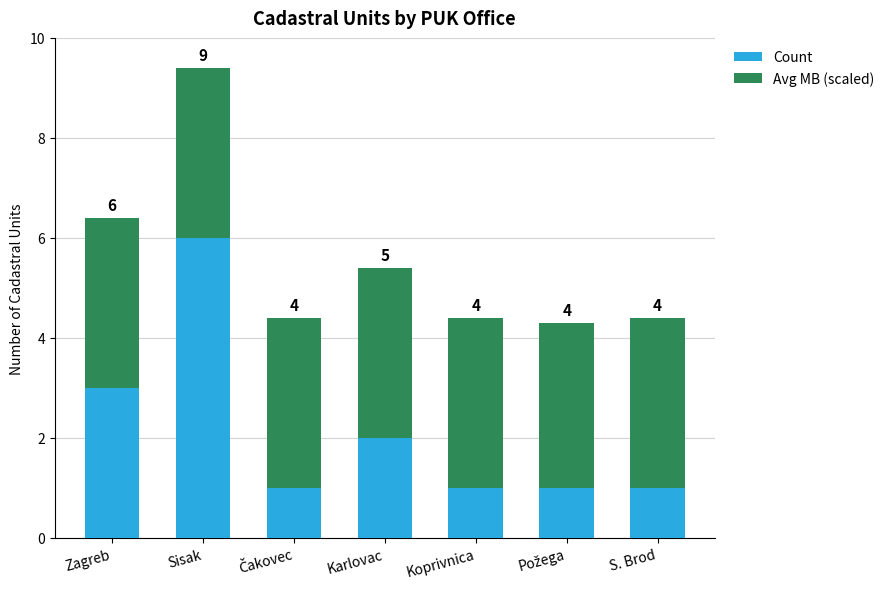

Does the chart contain stacked bars?

Yes